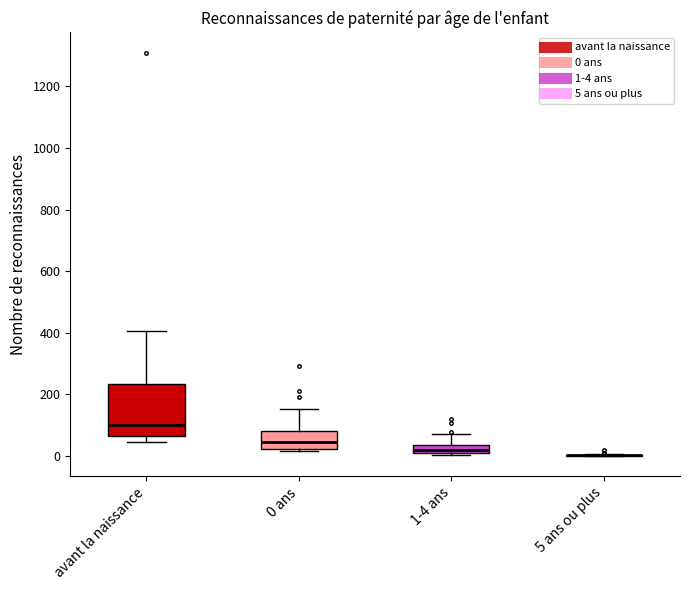

Where is the upper edge of the box for 0 ans on the y-axis? The values are not printed on the chart, so give them approximately, as read against the axis.

80